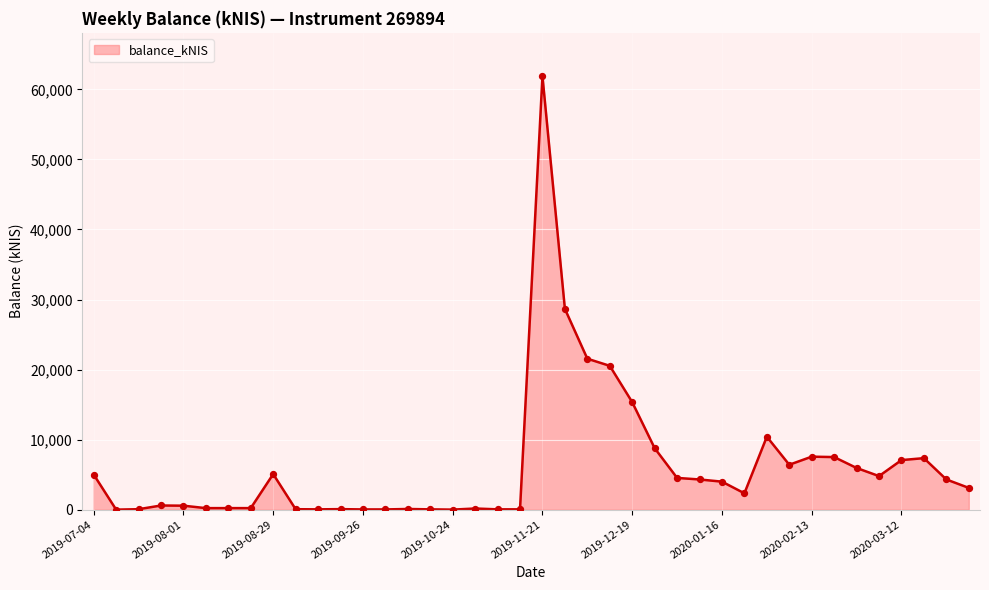

What is the maximum value shown in the chart?

61891.6